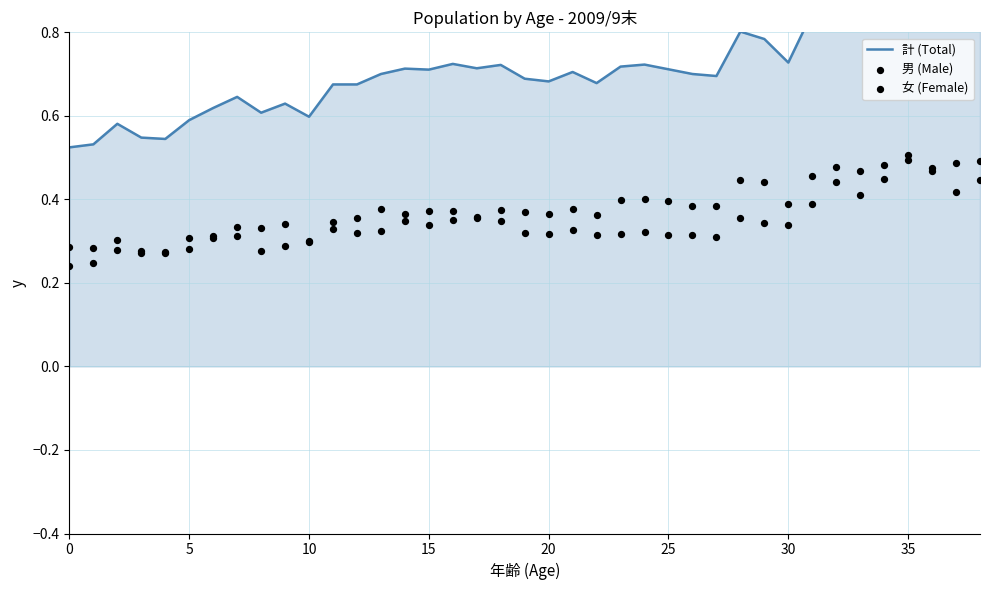

What is the total value across all series at 21?

1.4